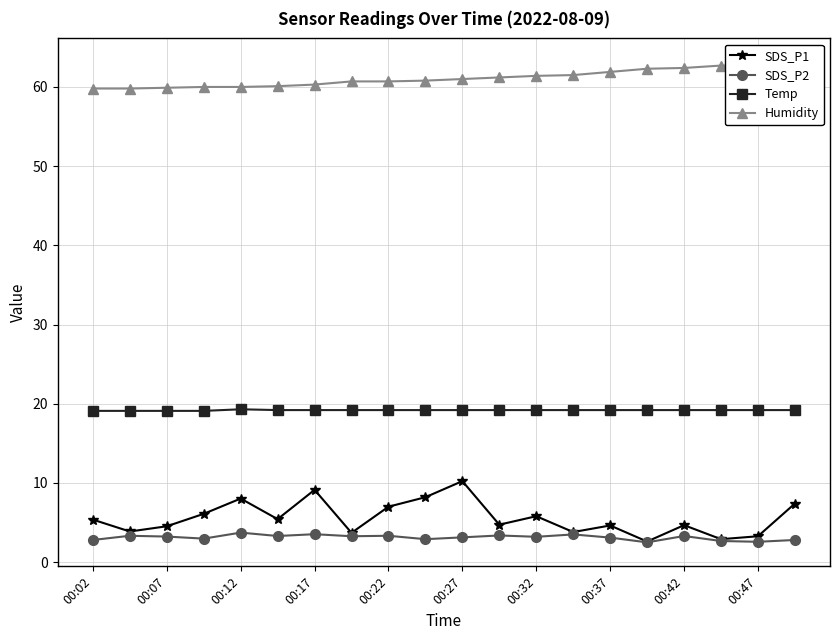

Is the value of Temp at 00:17 greater than the value of SDS_P1 at 00:07?

Yes